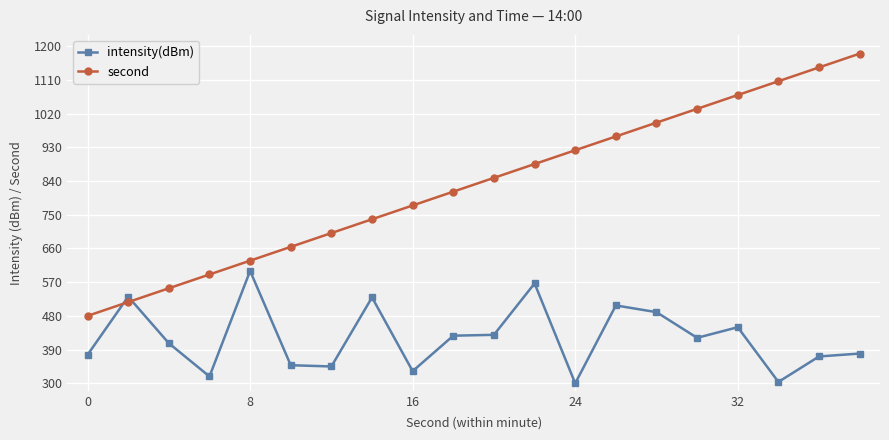

How many values in the intensity(dBm) series exceed 421?

10